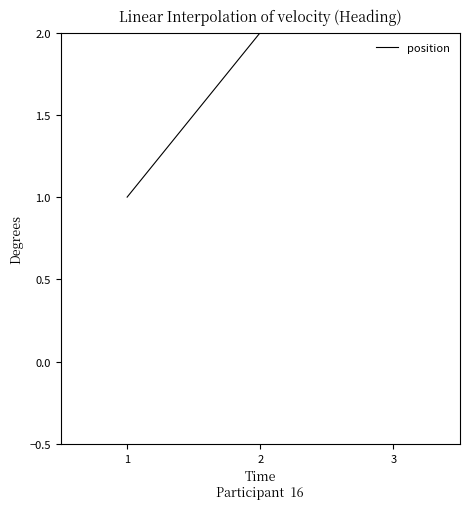

What is the difference between the values at 2 and 1?

1